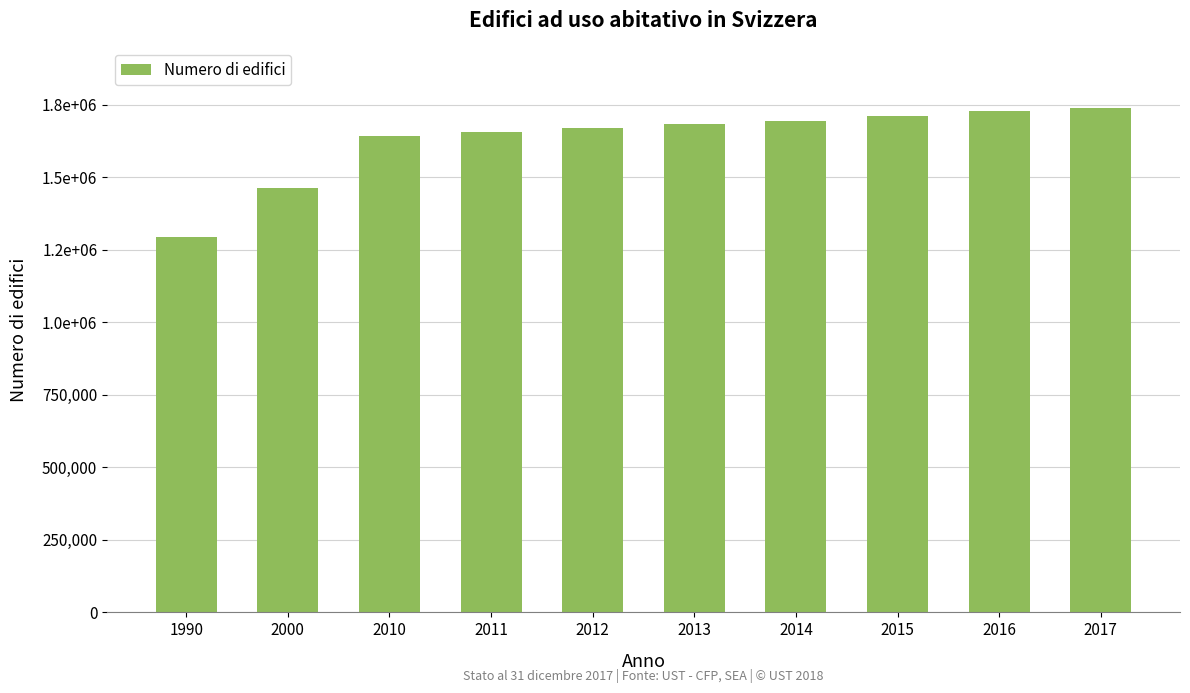

The chart shows a value of 2856489 at 2011. True or false?

False